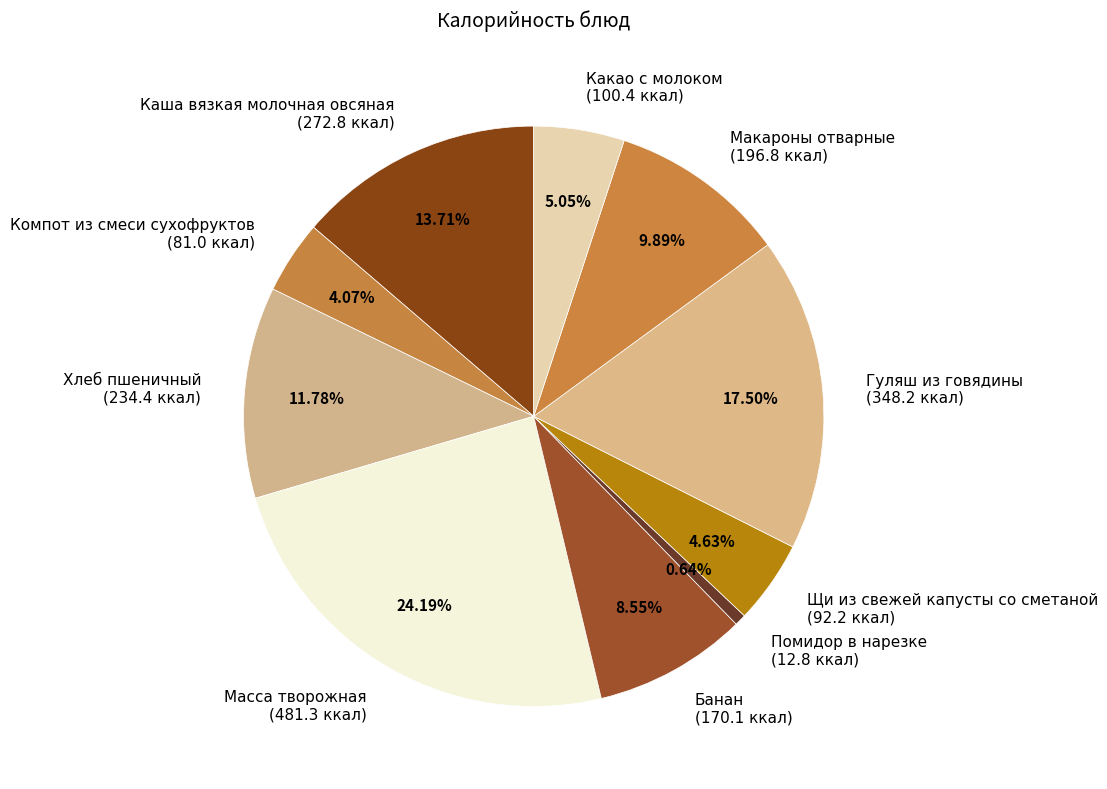

Is the sum of Хлеб пшеничный (234.4 ккал) and Щи из свежей капусты со сметаной (92.2 ккал) greater than half?

No